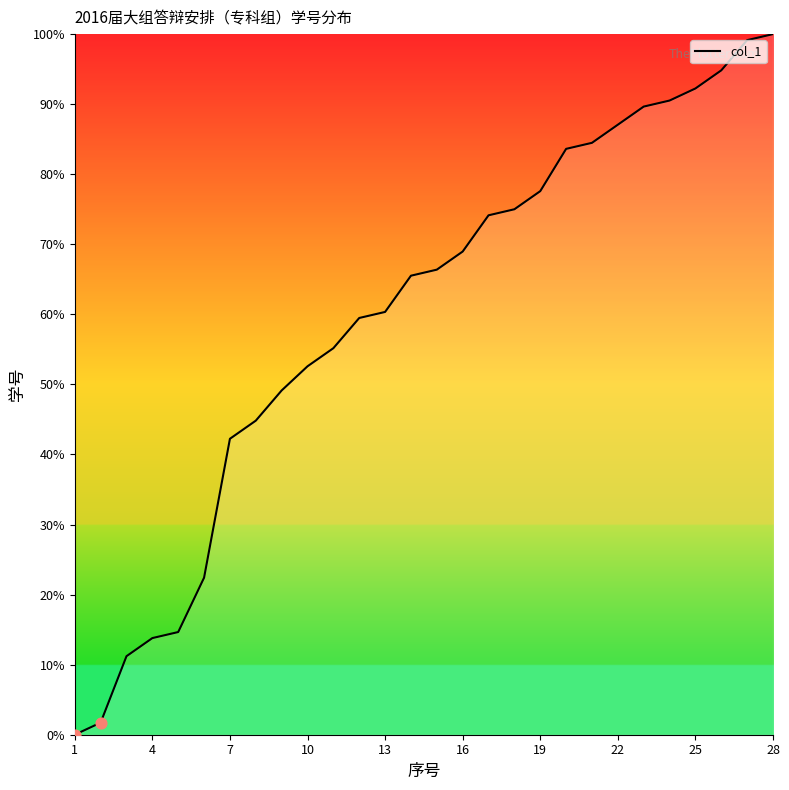

What is the greatest value displayed?

100.0